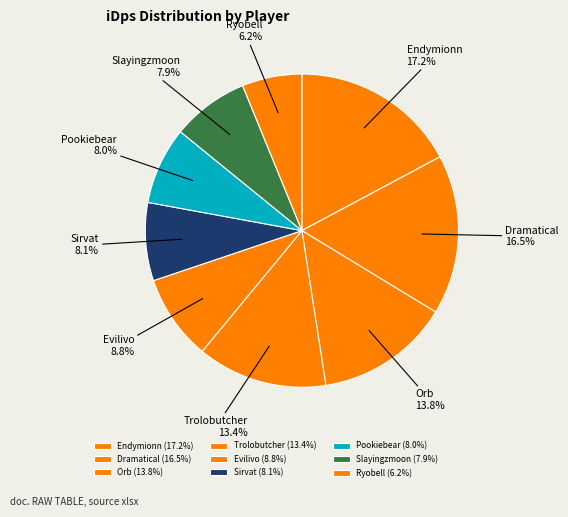

To the nearest percent, what percentage of the pie is Trolobutcher?

13%